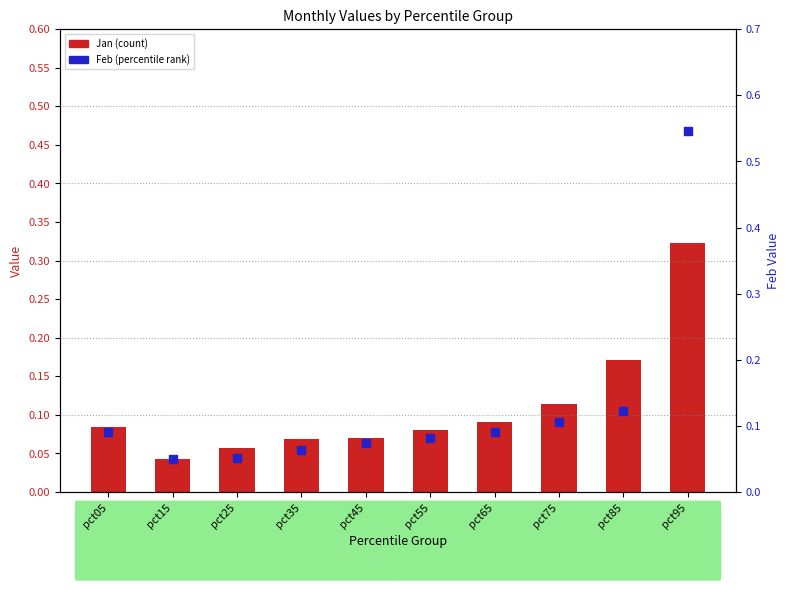

What are all the series names shown in the legend?

Jan (count), Feb (percentile)